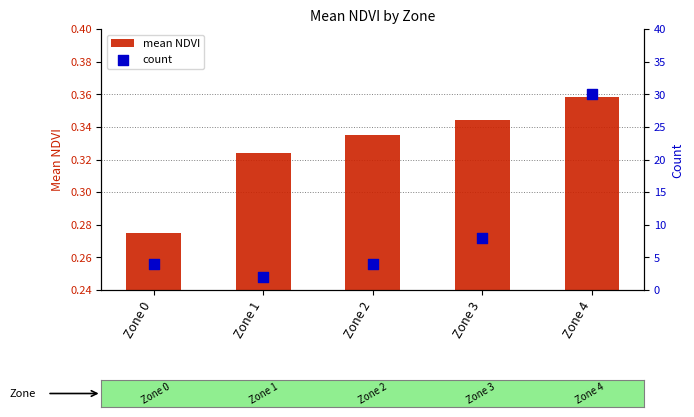

What is the total value across all series at Zone 3?

8.3